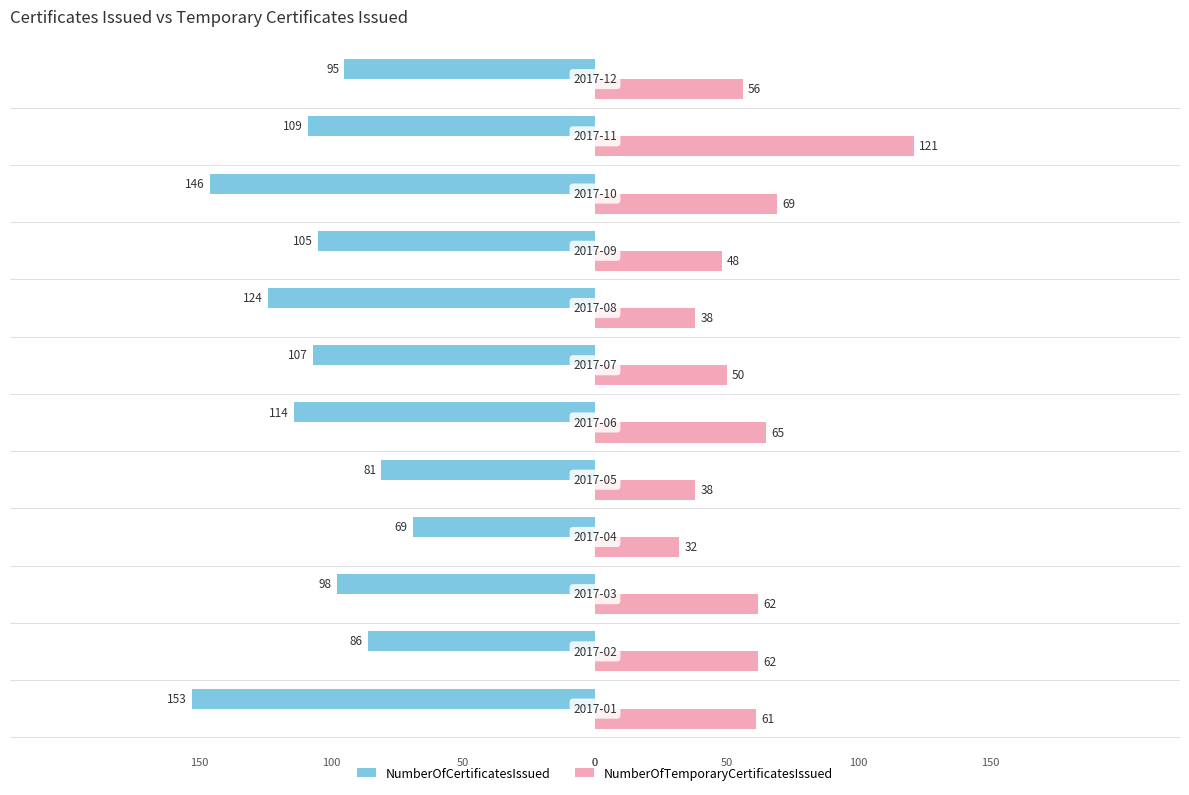

At how many categories does at least one series exceed 151?

1